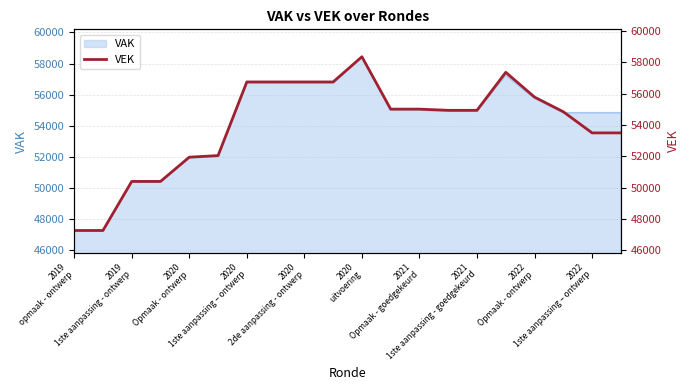

Does the chart display data point markers on the line(s)?

No